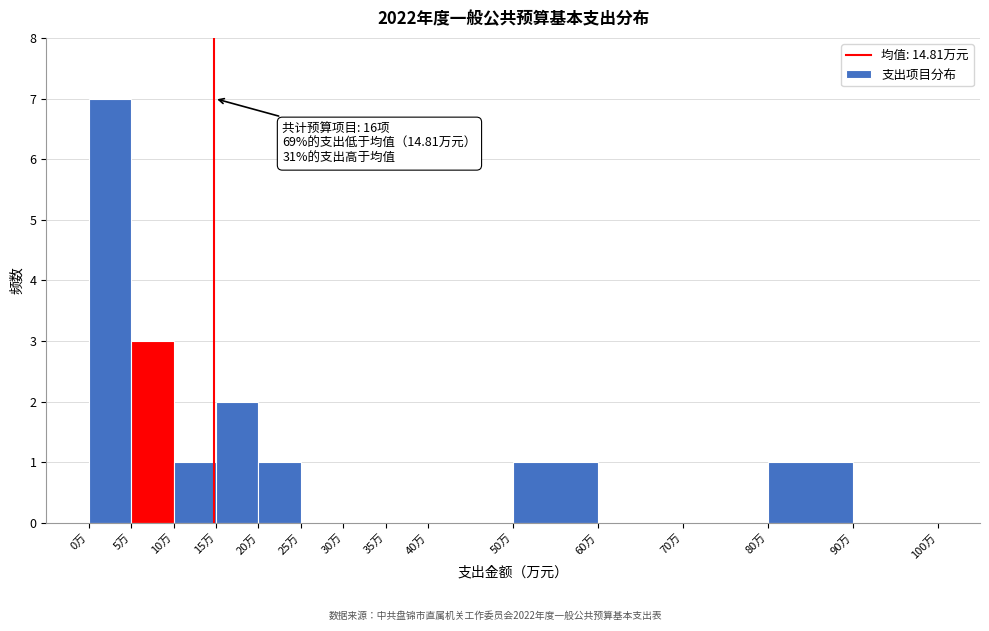

Over which range of the x-axis is the bar tallest?

0 to 5